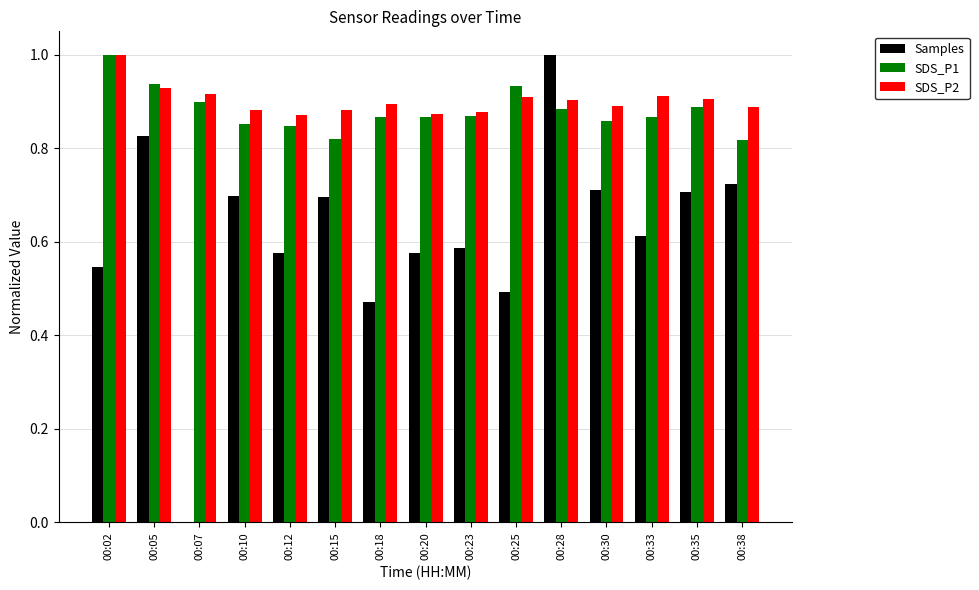

The Samples series shows 0.2 at 00:25. True or false?

False